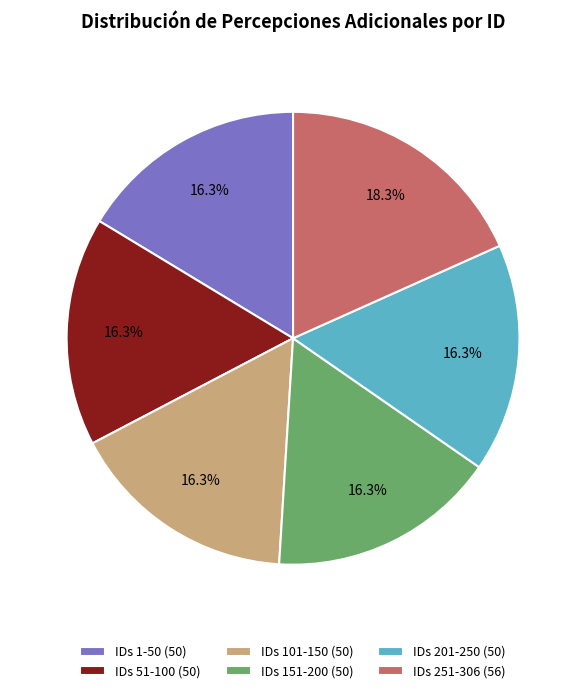

Which has a higher value, IDs 251-306 (56) or IDs 1-50 (50)?

IDs 251-306 (56)